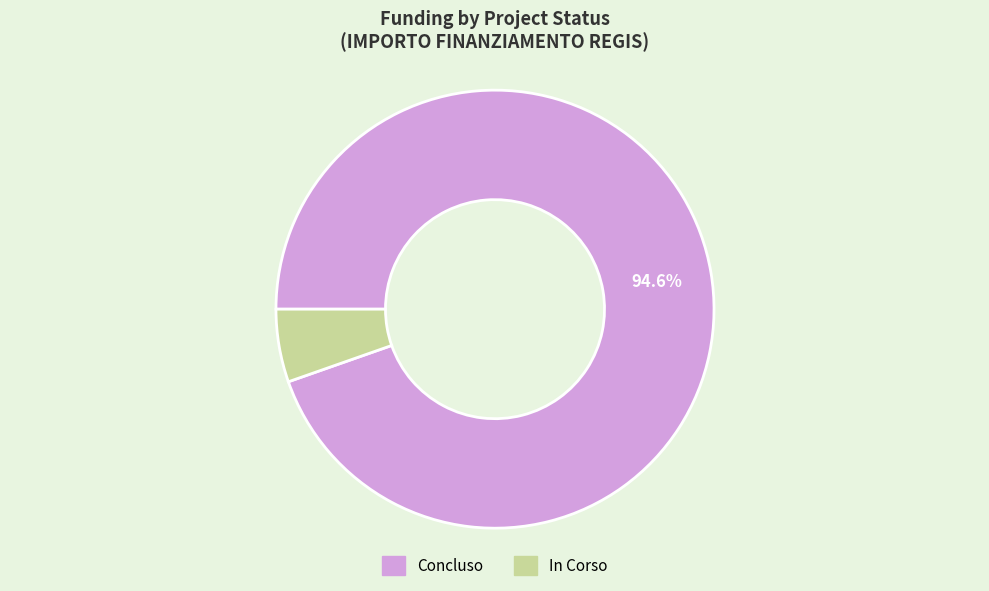

True or false: Concluso accounts for 34% of the total.

False